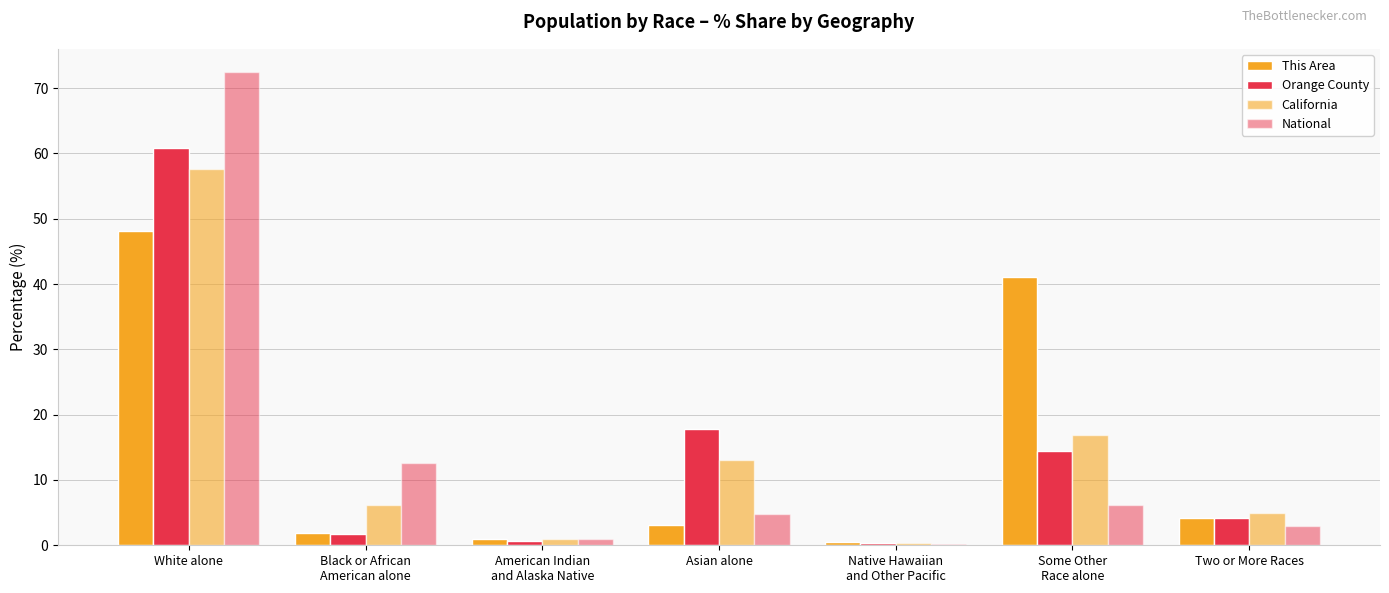

Which series has the largest total across all categories?

This Area